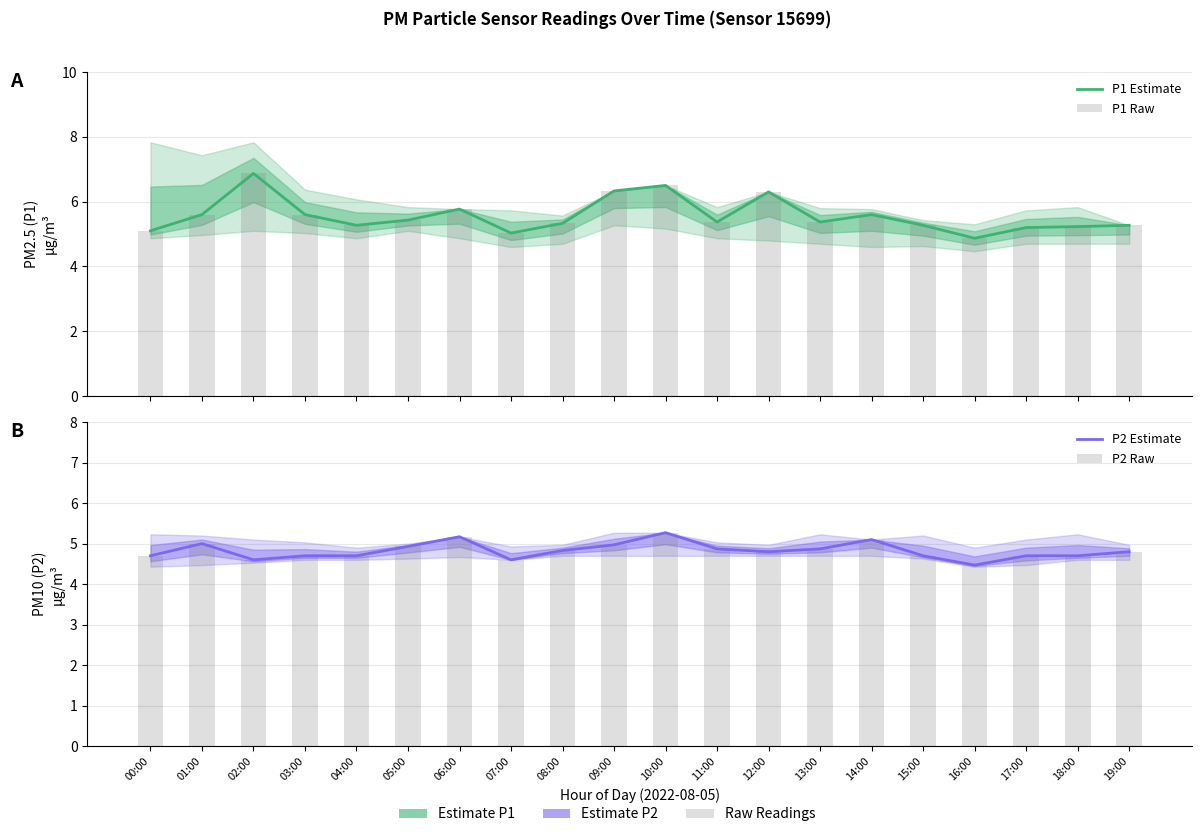

What is the difference between the P2 Estimate values at 14:00 and 13:00?

0.2